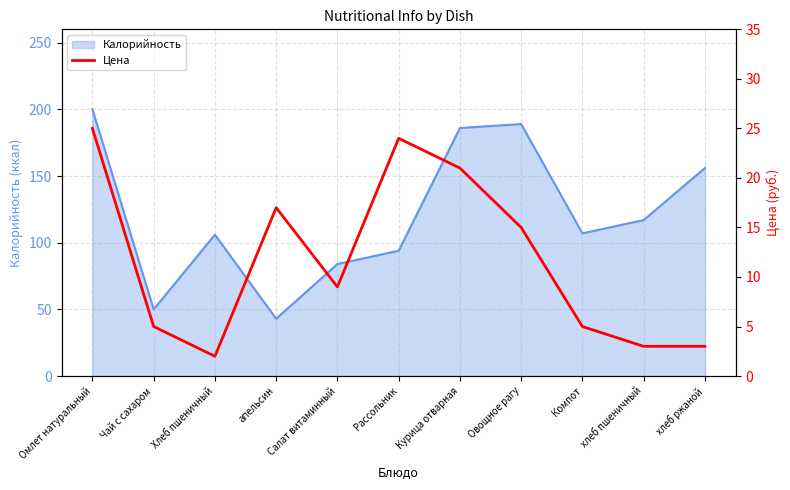

What is the difference between the maximum and second lowest values?

22